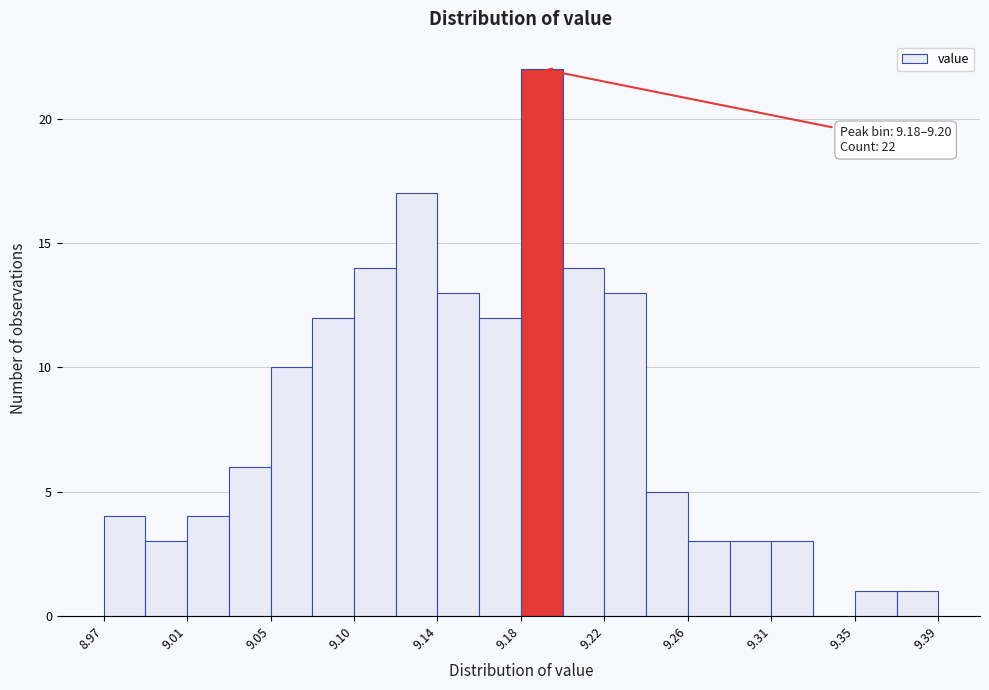

Which range on the x-axis has the tallest bar?

9.180 to 9.201